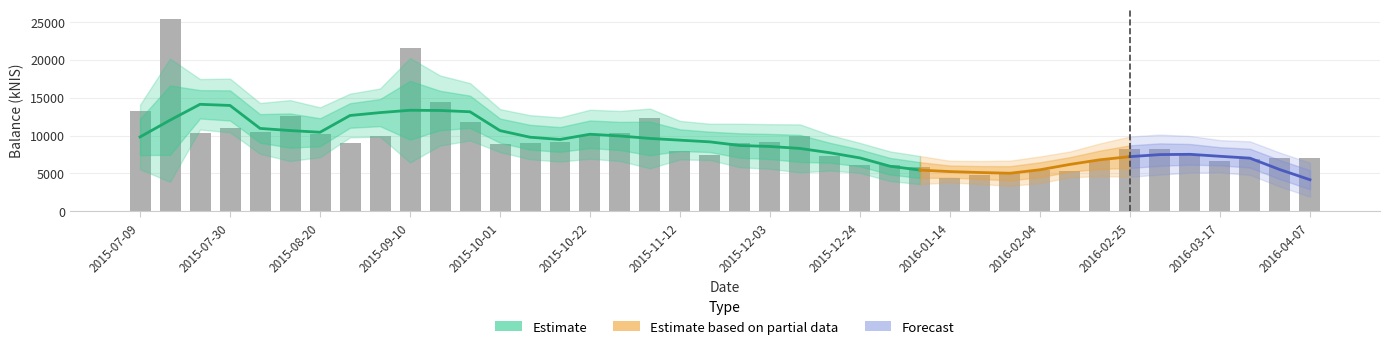

What is the smallest value displayed?

4437.5